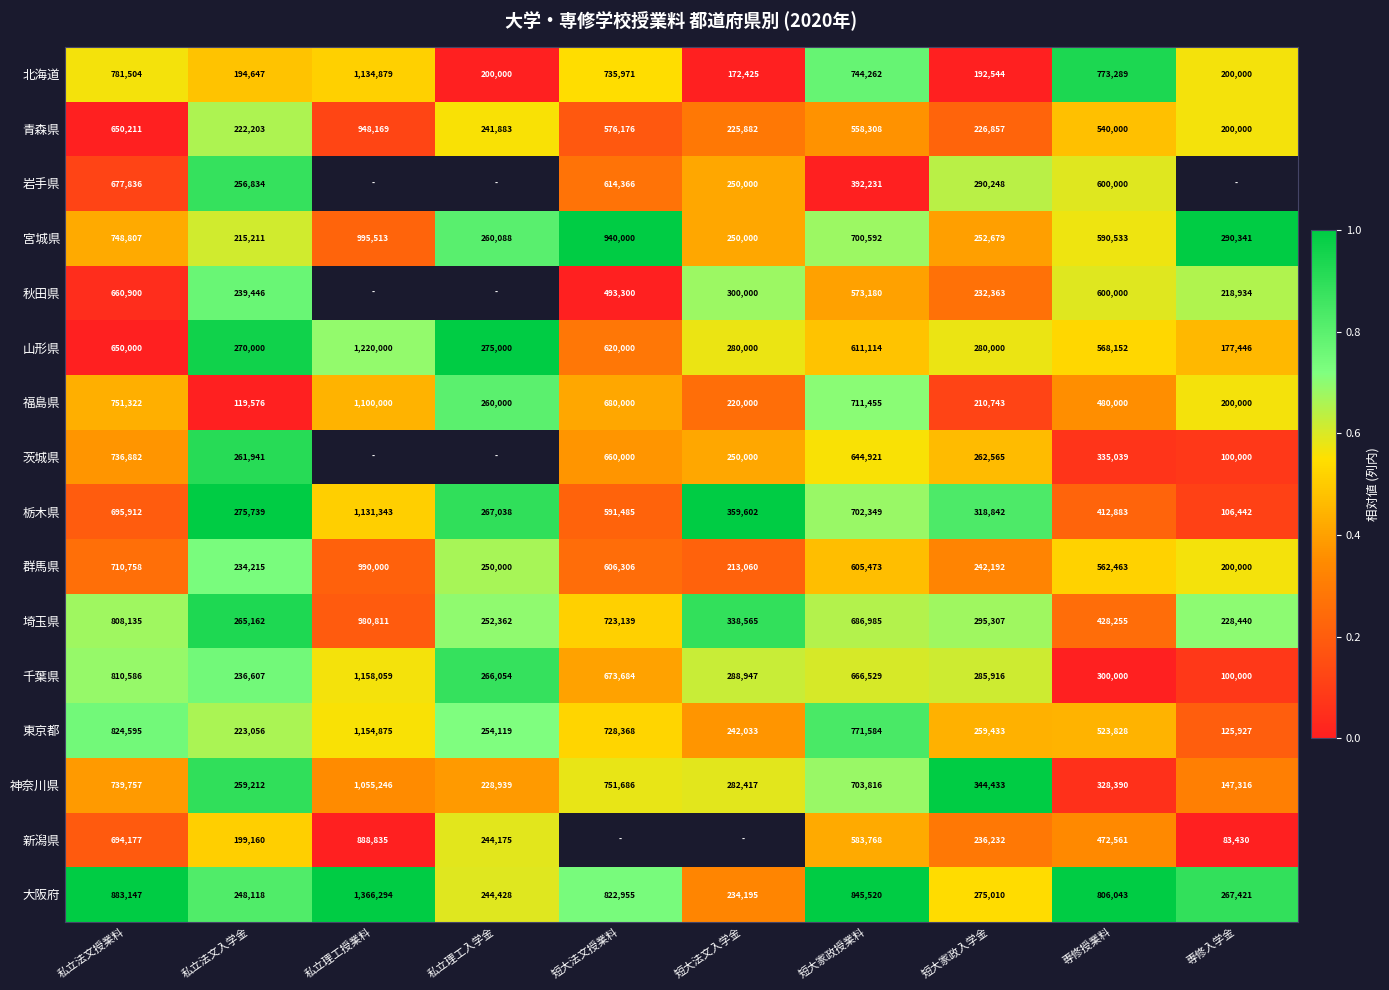

How many categories are shown in the chart?

10